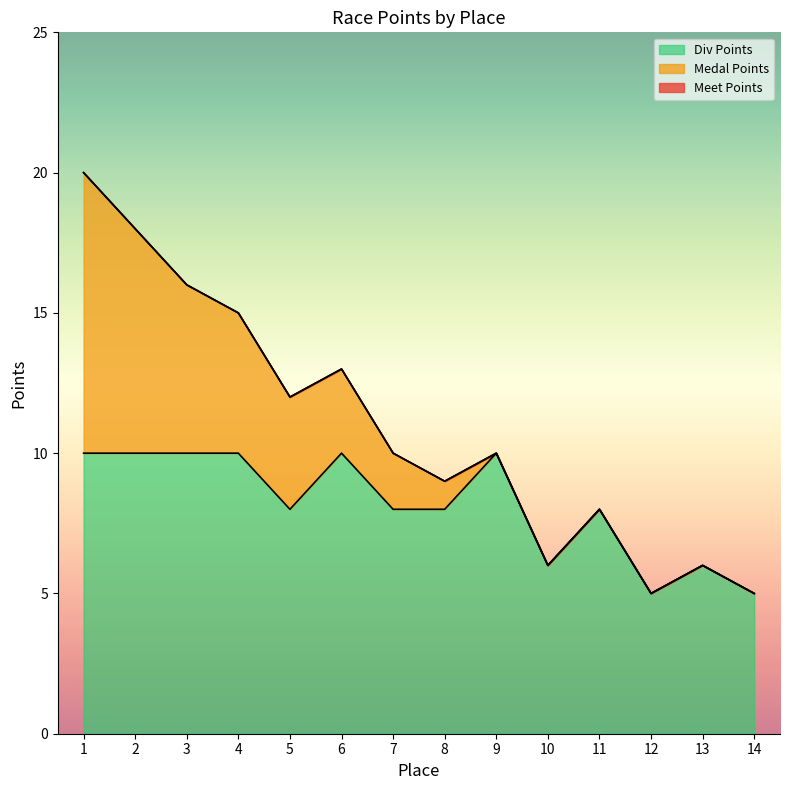

True or false: Div Points has a value of 8 at 7.

True